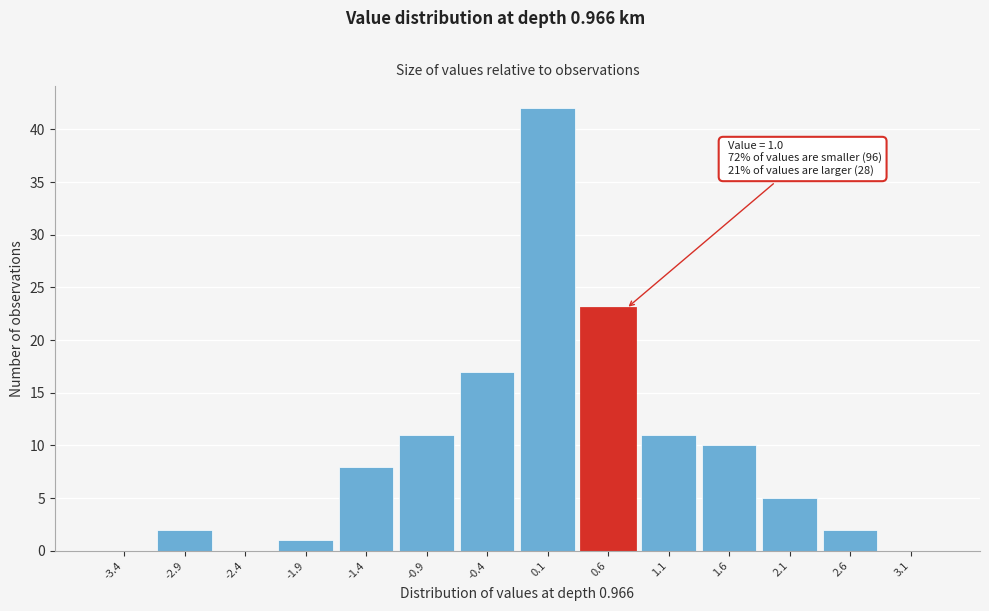

Reading right to left, extract all data points from this chart.

3.1=0	2.6=2	2.1=5	1.6=10	1.1=11	0.6=23	0.1=42	-0.4=17	-0.9=11	-1.4=8	-1.9=1	-2.4=0	-2.9=2	-3.4=0